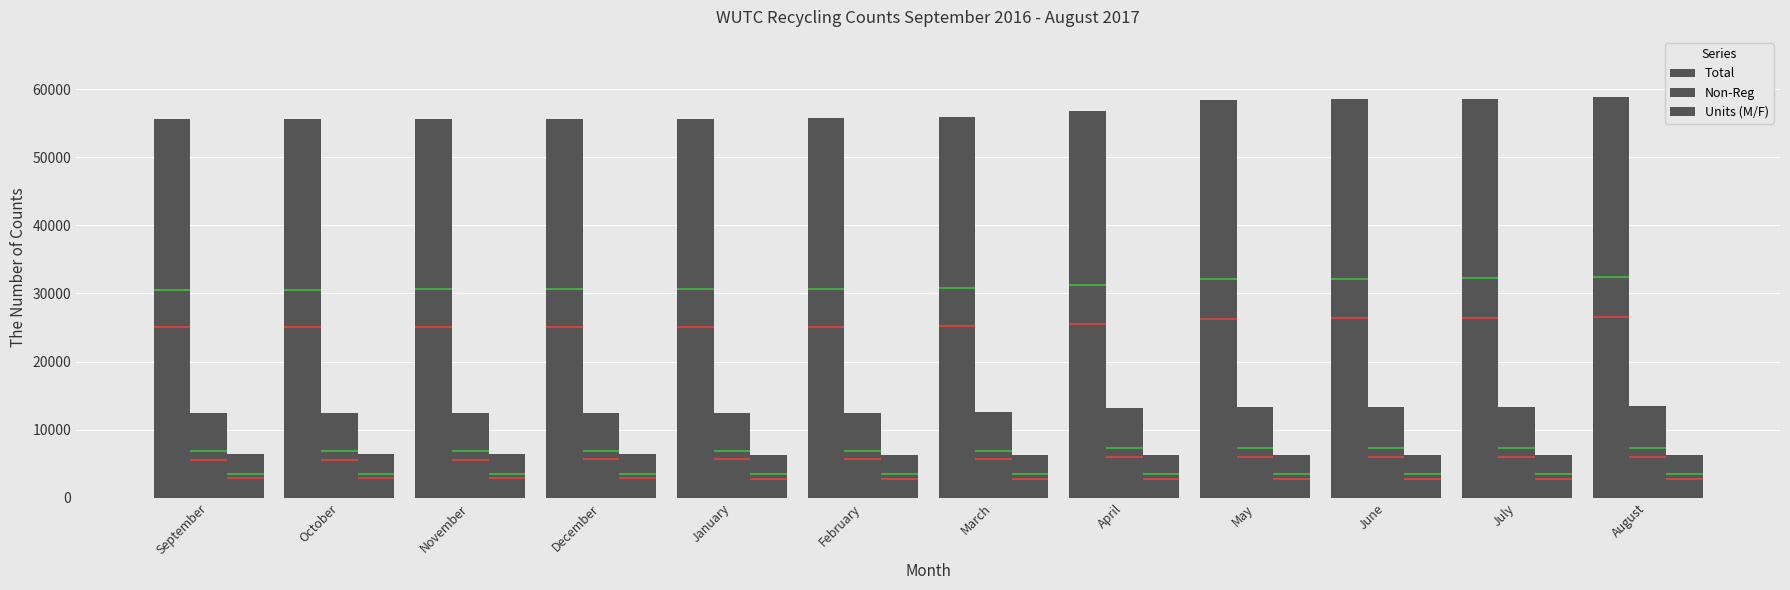

What is the difference between the highest and lowest values at May?

52119